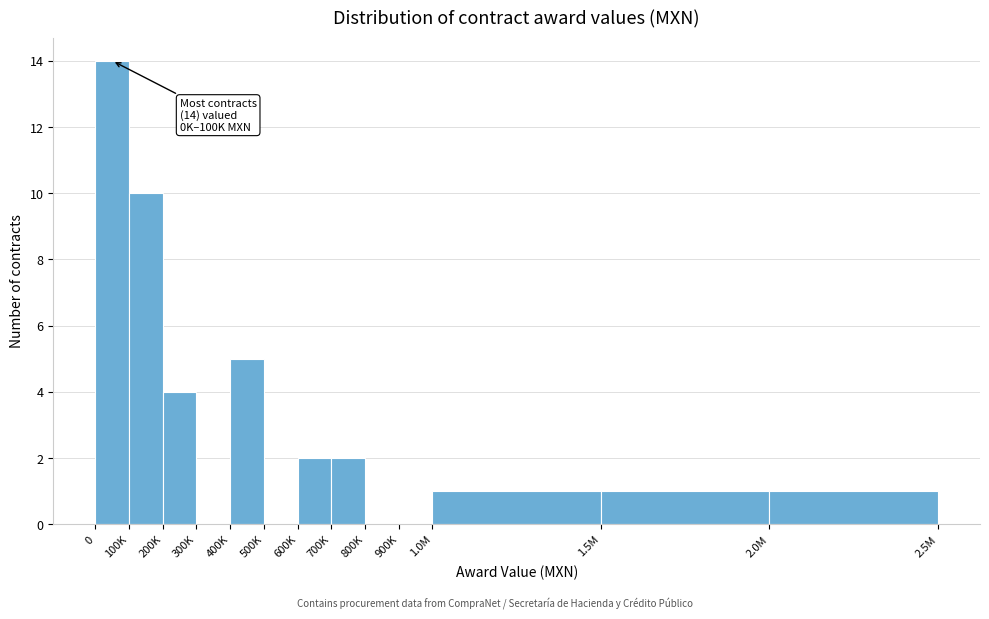

Reading left to right, list all the values displayed in this chart.

0=14	100K=10	200K=4	300K=0	400K=5	500K=0	600K=2	700K=2	800K=0	900K=0	1.0M=1	1.5M=1	2.0M=1